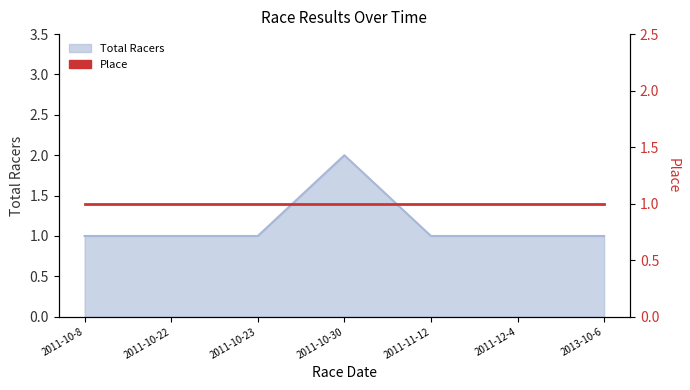

Reading left to right, extract all data points from this chart.

1	1	1	2	1	1	1